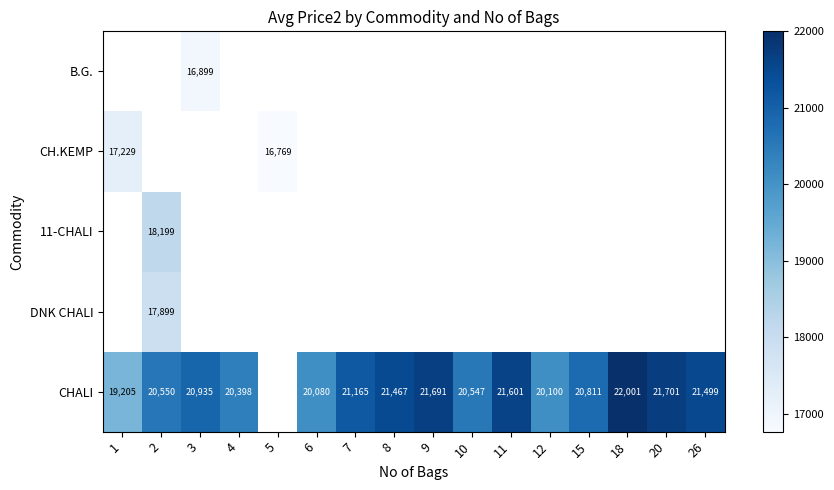

What is the sum of the CHALI values at 15 and 2?

41361